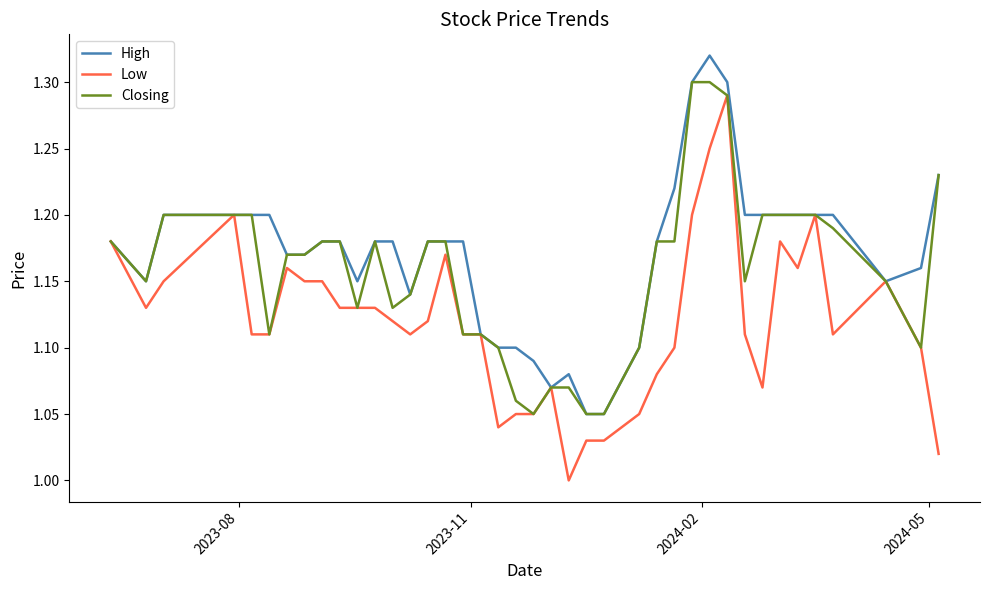

Rank the series by their average value, from lowest to highest.

Low, Closing, High